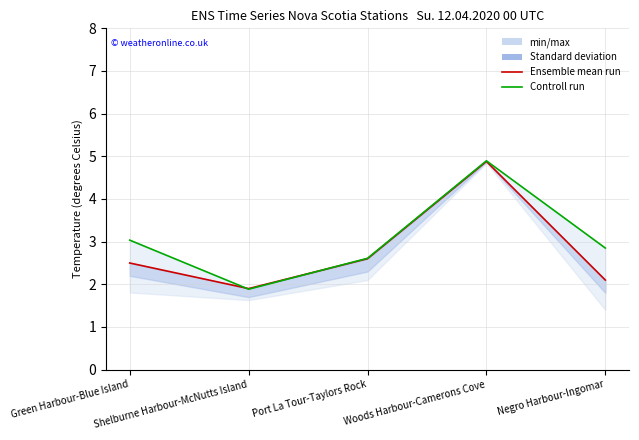

Rank the categories by Ensemble mean run value from highest to lowest.

Woods Harbour-Camerons Cove, Port La Tour-Taylors Rock, Green Harbour-Blue Island, Negro Harbour-Ingomar, Shelburne Harbour-McNutts Island